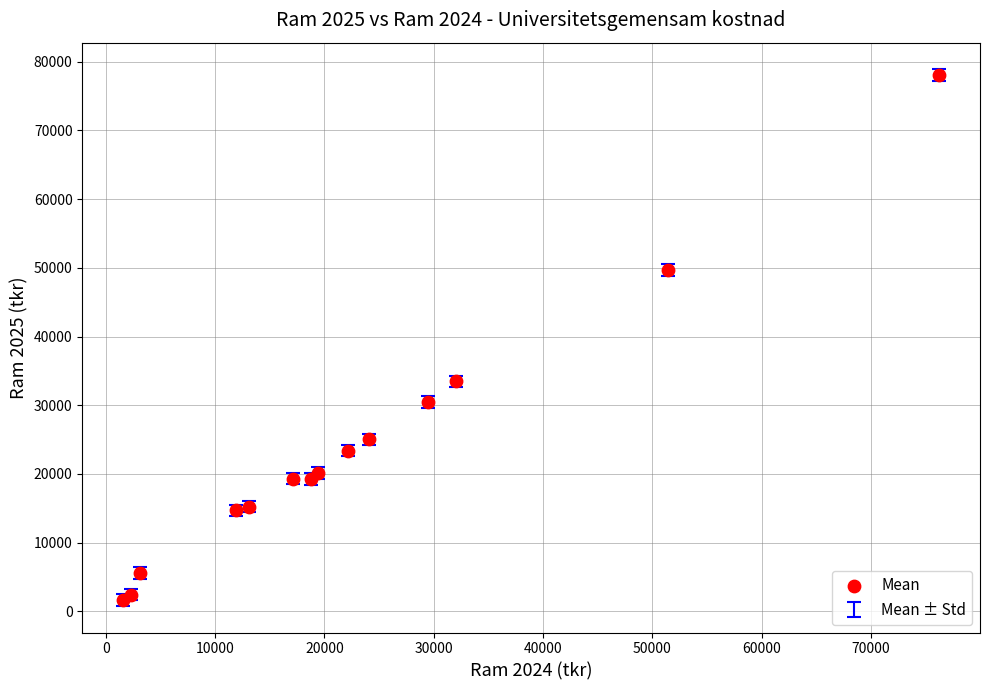

What Y value in the scatter plot is closest to 39845?

33480